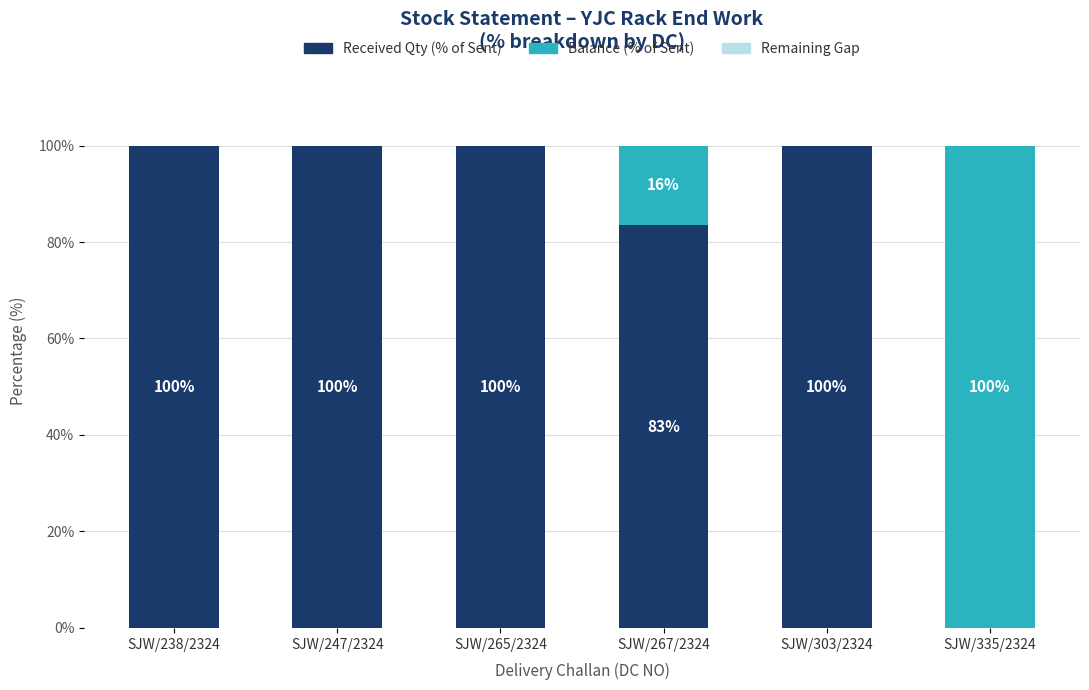

Are the bars horizontal?

No